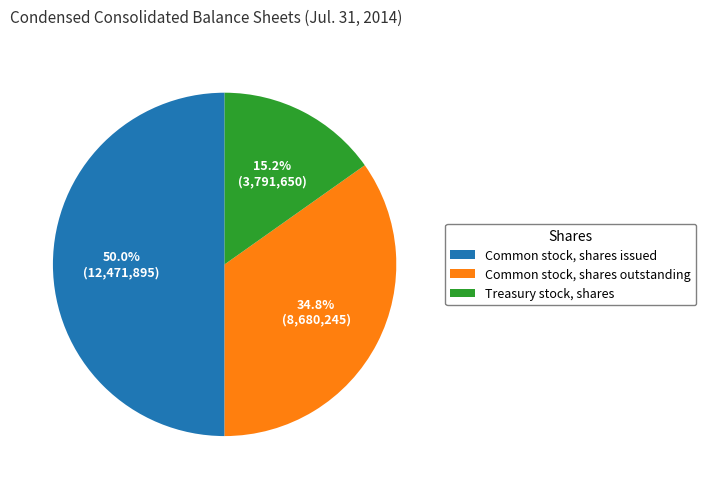

Does Common stock, shares outstanding represent more than half of the total?

No